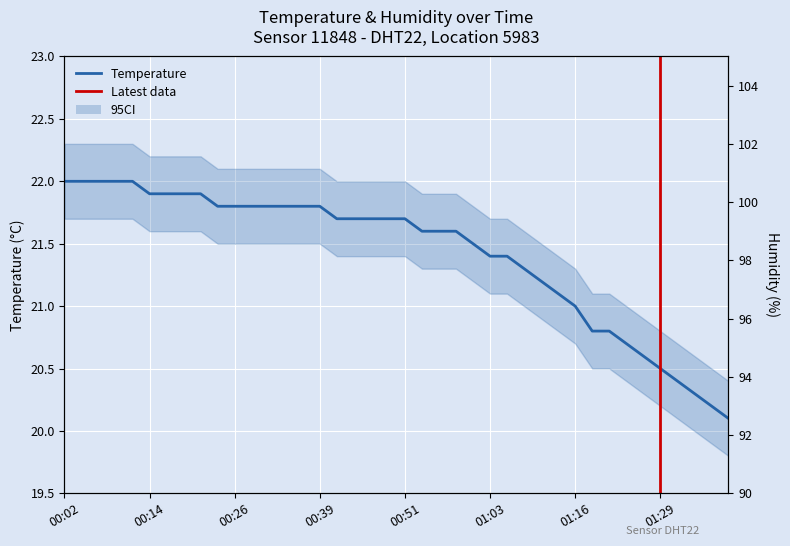

True or false: humidity has a value of 8.4 at 01:09.

False